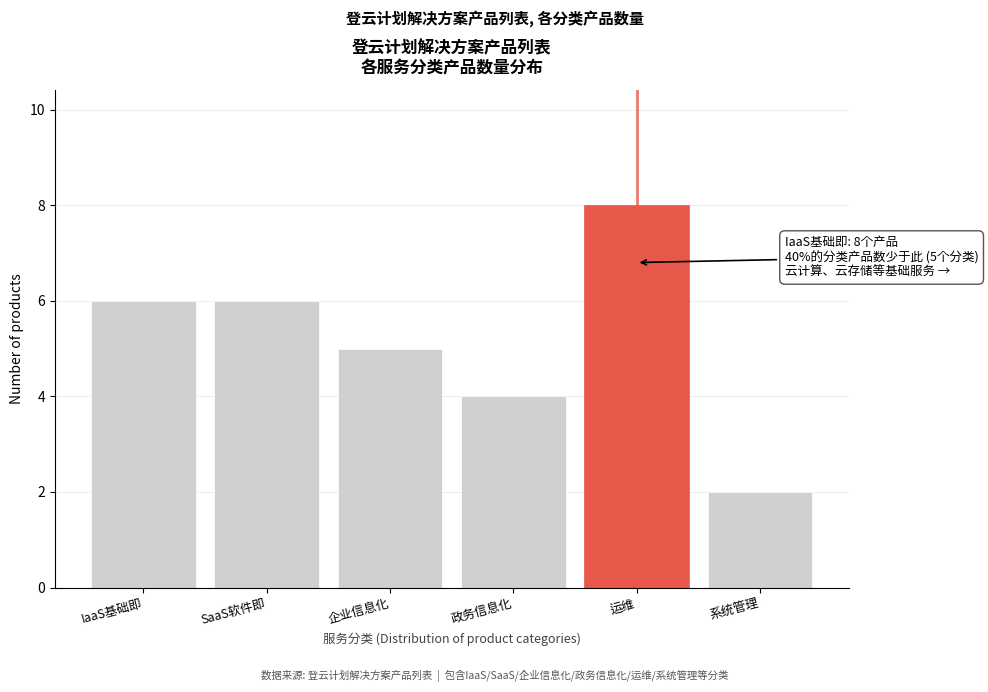

Reading right to left, what are all the values shown in this chart?

2	8	4	5	6	6